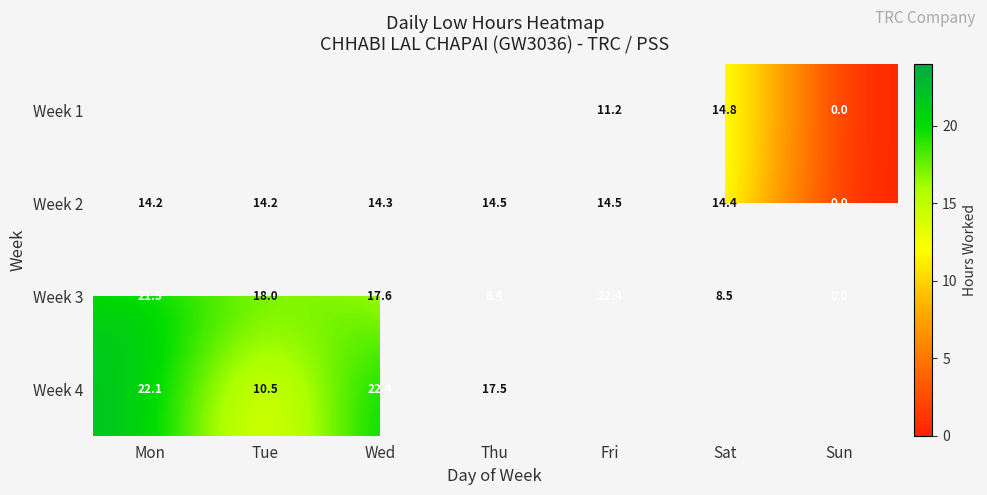

Where is Week 3 nearest to the value 11?

Sat